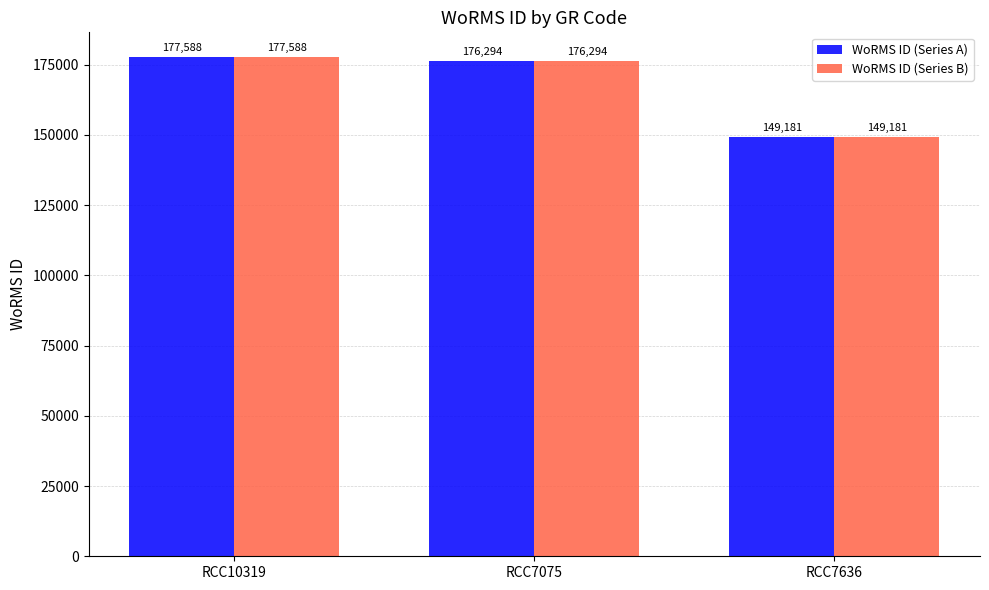

Reading right to left, list all the values displayed in this chart.

WoRMS ID (Series A): 149181	176294	177588
WoRMS ID (Series B): 149181	176294	177588